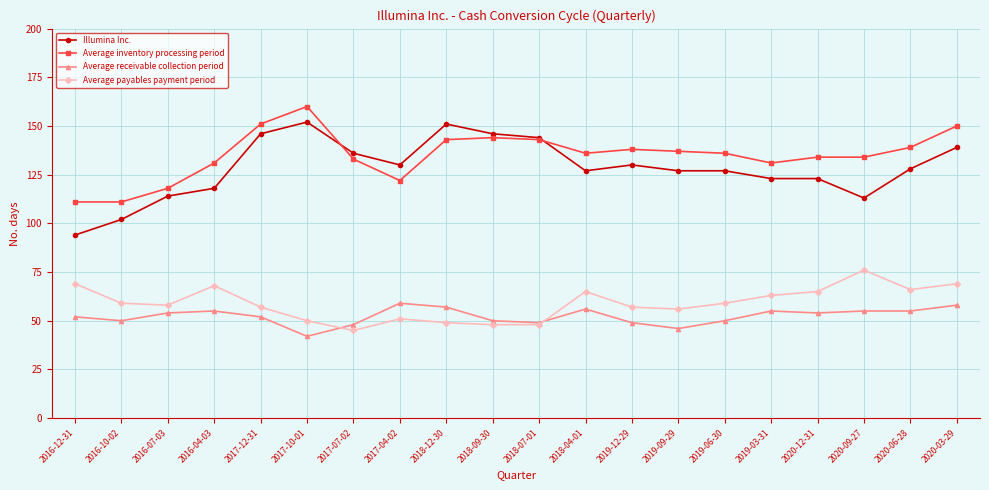

The Illumina Inc. series shows 36 at 2018-09-30. True or false?

False